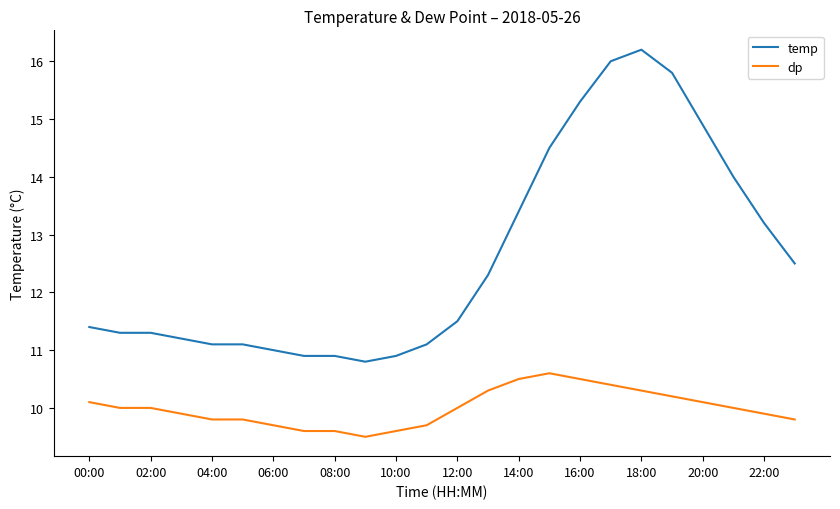

Which series has the widest spread of values?

temp